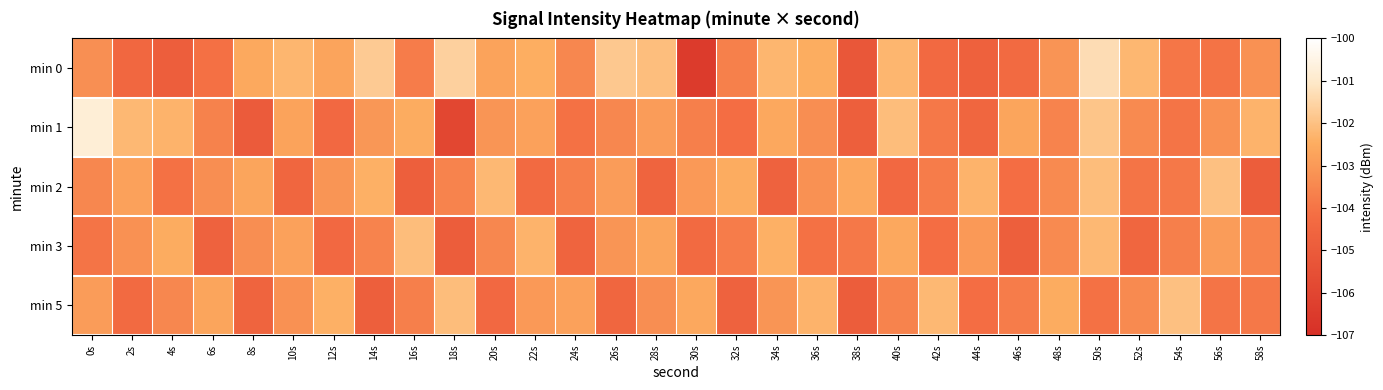

At how many categories does at least one series exceed -104?

30